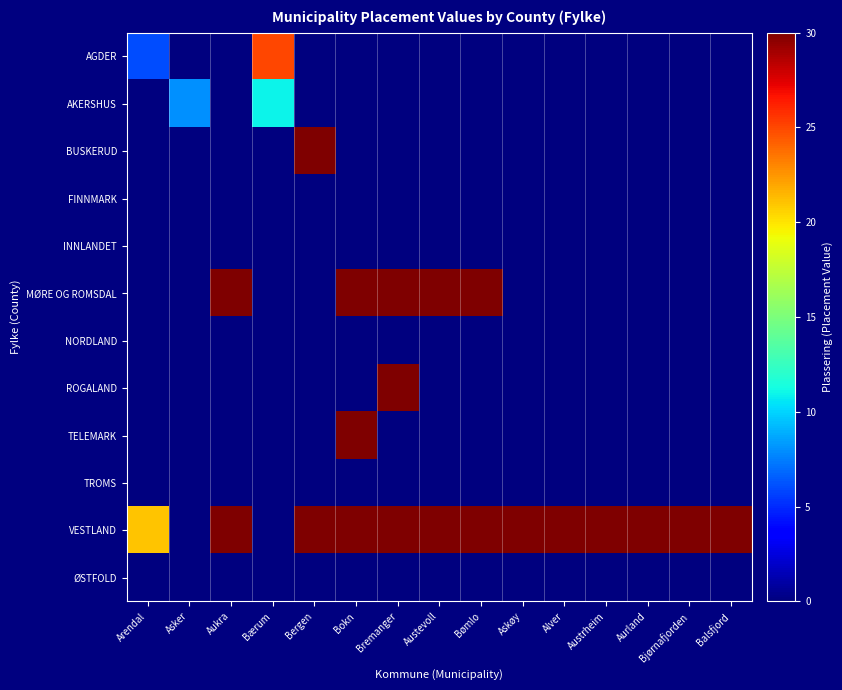

Reading left to right, what are all the values shown in this chart?

AGDER: Arendal=6	Asker=0	Aukra=0	Bærum=25	Bergen=0	Bokn=0	Bremanger=0	Austevoll=0	Bømlo=0	Askøy=0	Alver=0	Austrheim=0	Aurland=0	Bjørnafjorden=0	Balsfjord=0
AKERSHUS: Arendal=0	Asker=8	Aukra=0	Bærum=11	Bergen=0	Bokn=0	Bremanger=0	Austevoll=0	Bømlo=0	Askøy=0	Alver=0	Austrheim=0	Aurland=0	Bjørnafjorden=0	Balsfjord=0
BUSKERUD: Arendal=0	Asker=0	Aukra=0	Bærum=0	Bergen=30	Bokn=0	Bremanger=0	Austevoll=0	Bømlo=0	Askøy=0	Alver=0	Austrheim=0	Aurland=0	Bjørnafjorden=0	Balsfjord=0
FINNMARK: Arendal=0	Asker=0	Aukra=0	Bærum=0	Bergen=0	Bokn=0	Bremanger=0	Austevoll=0	Bømlo=0	Askøy=0	Alver=0	Austrheim=0	Aurland=0	Bjørnafjorden=0	Balsfjord=0
INNLANDET: Arendal=0	Asker=0	Aukra=0	Bærum=0	Bergen=0	Bokn=0	Bremanger=0	Austevoll=0	Bømlo=0	Askøy=0	Alver=0	Austrheim=0	Aurland=0	Bjørnafjorden=0	Balsfjord=0
MØRE OG ROMSDAL: Arendal=0	Asker=0	Aukra=30	Bærum=0	Bergen=0	Bokn=30	Bremanger=30	Austevoll=30	Bømlo=30	Askøy=0	Alver=0	Austrheim=0	Aurland=0	Bjørnafjorden=0	Balsfjord=0
NORDLAND: Arendal=0	Asker=0	Aukra=0	Bærum=0	Bergen=0	Bokn=0	Bremanger=0	Austevoll=0	Bømlo=0	Askøy=0	Alver=0	Austrheim=0	Aurland=0	Bjørnafjorden=0	Balsfjord=0
ROGALAND: Arendal=0	Asker=0	Aukra=0	Bærum=0	Bergen=0	Bokn=0	Bremanger=30	Austevoll=0	Bømlo=0	Askøy=0	Alver=0	Austrheim=0	Aurland=0	Bjørnafjorden=0	Balsfjord=0
TELEMARK: Arendal=0	Asker=0	Aukra=0	Bærum=0	Bergen=0	Bokn=30	Bremanger=0	Austevoll=0	Bømlo=0	Askøy=0	Alver=0	Austrheim=0	Aurland=0	Bjørnafjorden=0	Balsfjord=0
TROMS: Arendal=0	Asker=0	Aukra=0	Bærum=0	Bergen=0	Bokn=0	Bremanger=0	Austevoll=0	Bømlo=0	Askøy=0	Alver=0	Austrheim=0	Aurland=0	Bjørnafjorden=0	Balsfjord=0
VESTLAND: Arendal=21	Asker=0	Aukra=30	Bærum=0	Bergen=30	Bokn=30	Bremanger=30	Austevoll=30	Bømlo=30	Askøy=30	Alver=30	Austrheim=30	Aurland=30	Bjørnafjorden=30	Balsfjord=30
ØSTFOLD: Arendal=0	Asker=0	Aukra=0	Bærum=0	Bergen=0	Bokn=0	Bremanger=0	Austevoll=0	Bømlo=0	Askøy=0	Alver=0	Austrheim=0	Aurland=0	Bjørnafjorden=0	Balsfjord=0